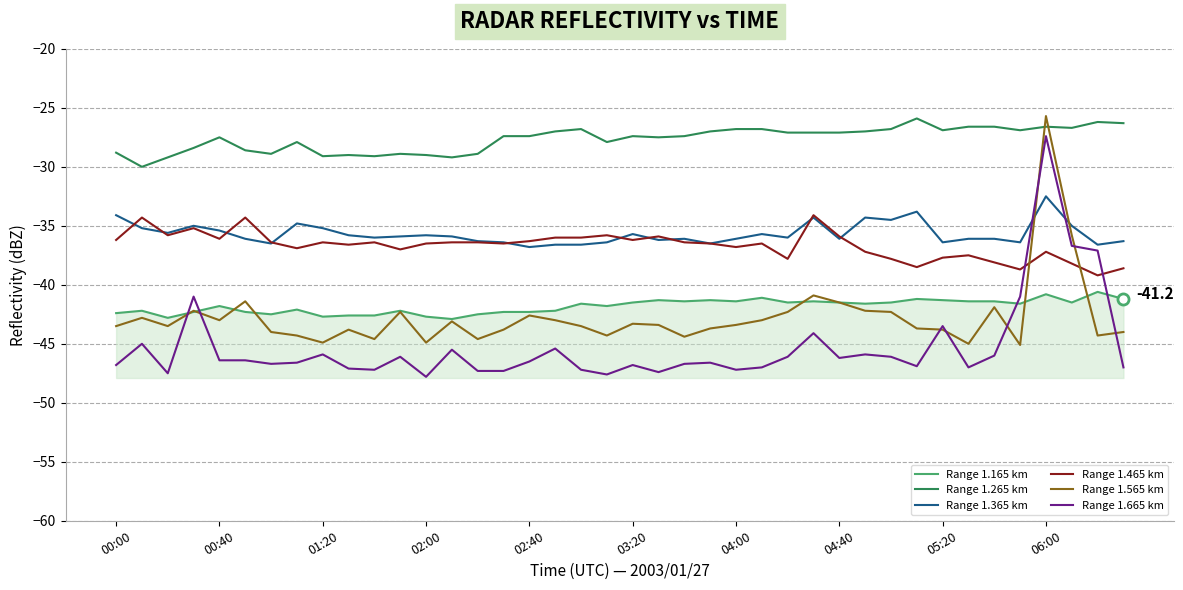

What is the minimum value for Range 1.465 km?

-39.2